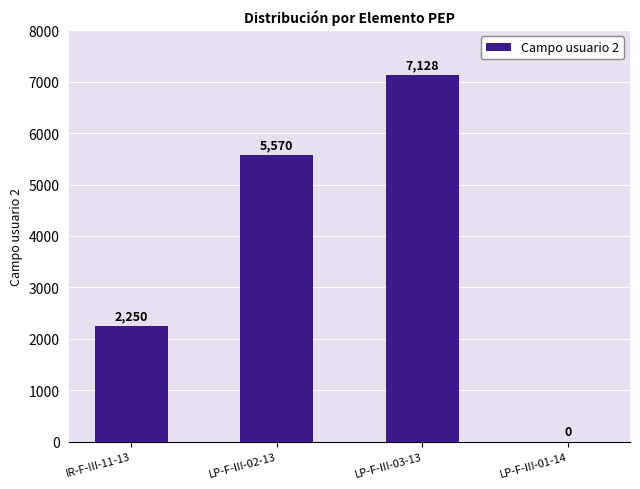

Reading right to left, what are all the values shown in this chart?

0	7128	5570	2250